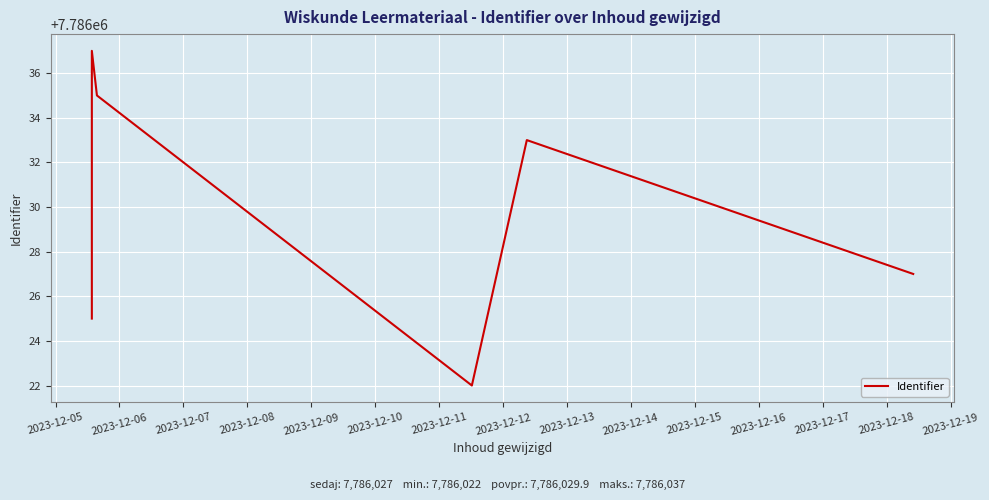

How many points are higher than both their immediate neighbors (excluding endpoints)?

2